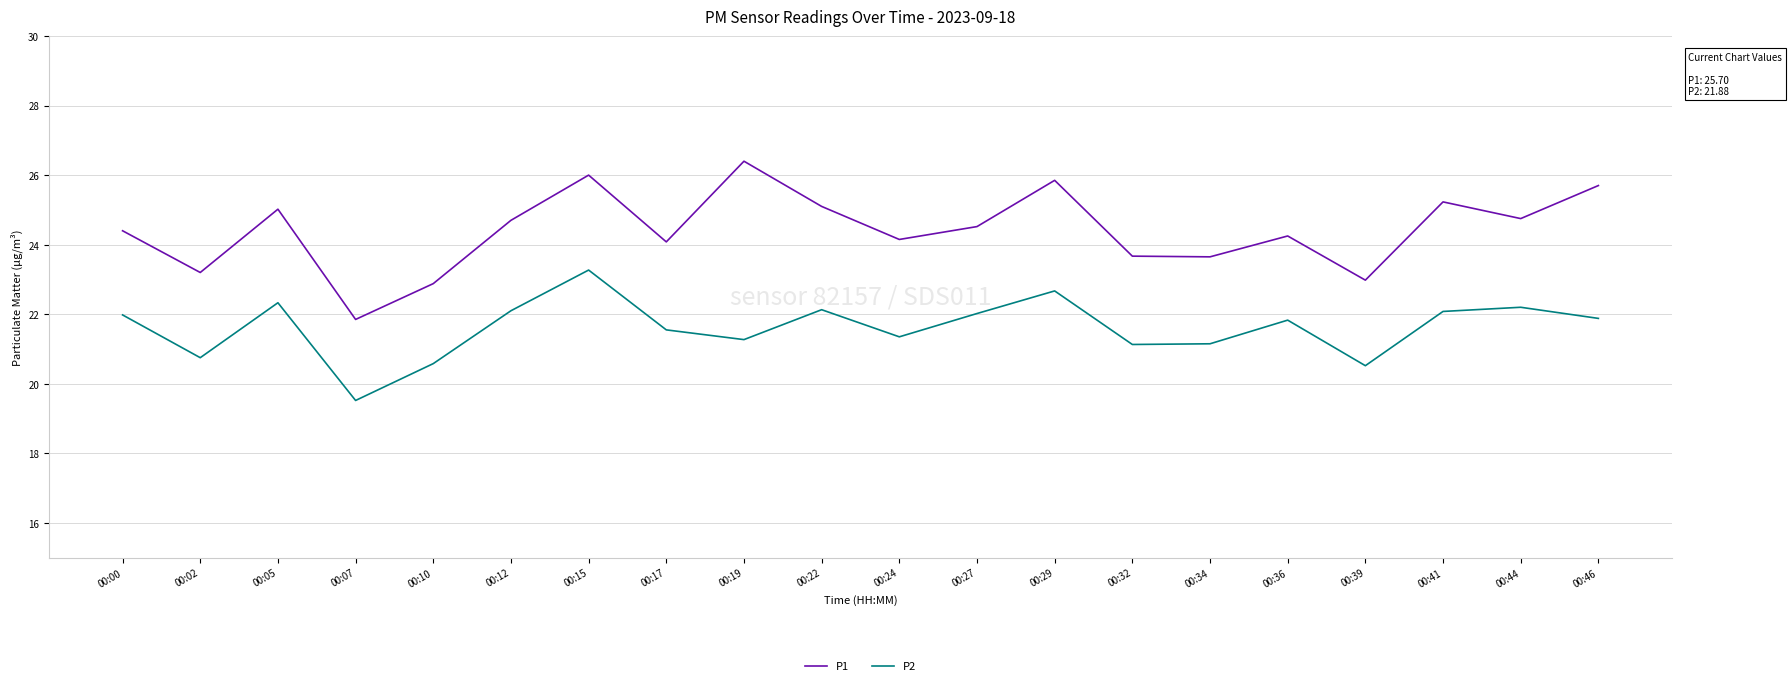

At which category is the sum across all series the highest?

00:15